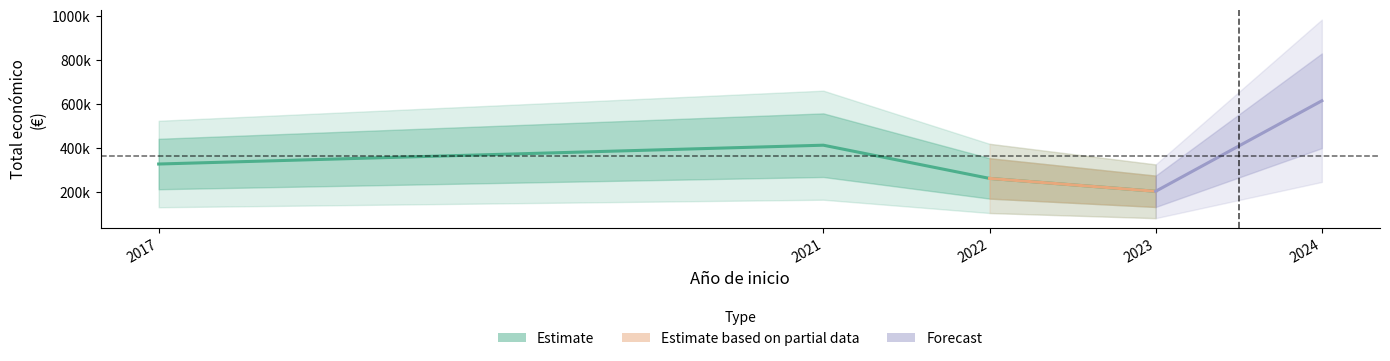

What is the difference between the maximum and second lowest values in the Total economico series?

387356